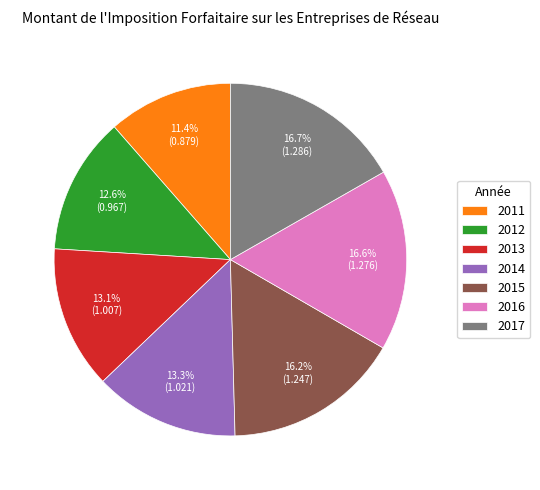

Does any single category account for the majority?

No